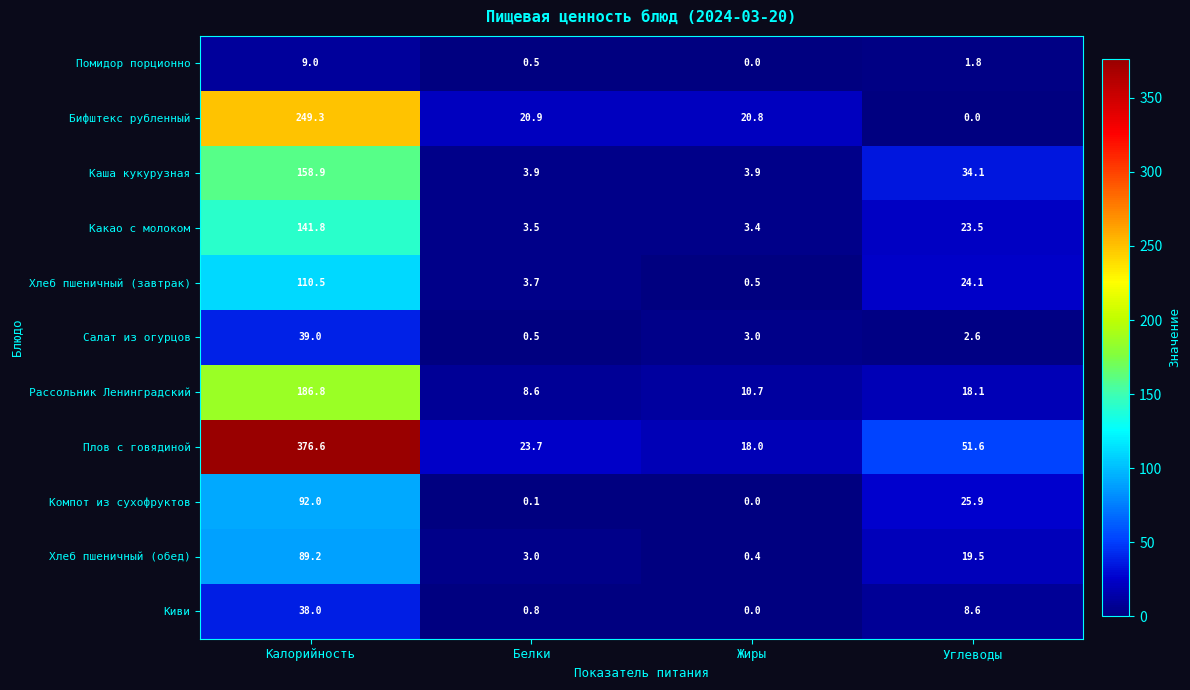

Is it true that Какао с молоком equals 23.5 at Углеводы?

True